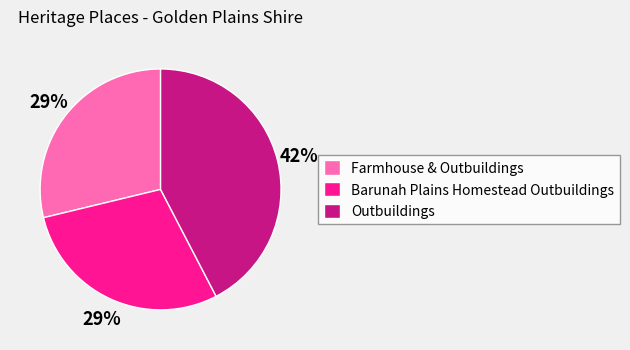

Combined, do Farmhouse & Outbuildings and Barunah Plains Homestead Outbuildings account for over 50%?

Yes